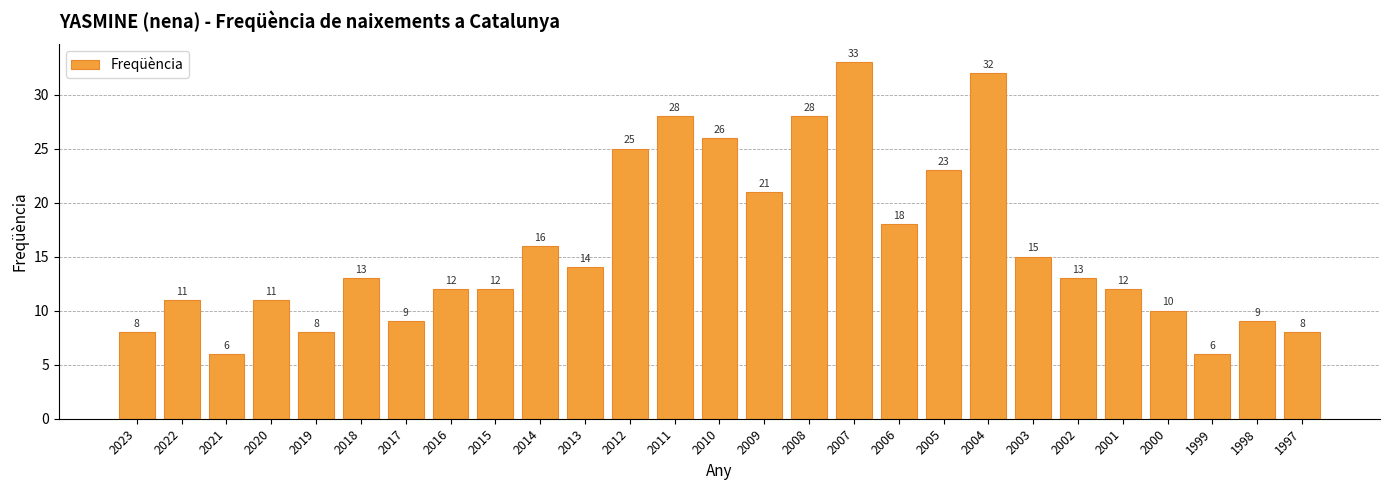

What is the difference between the values at 1997 and 2011?

20